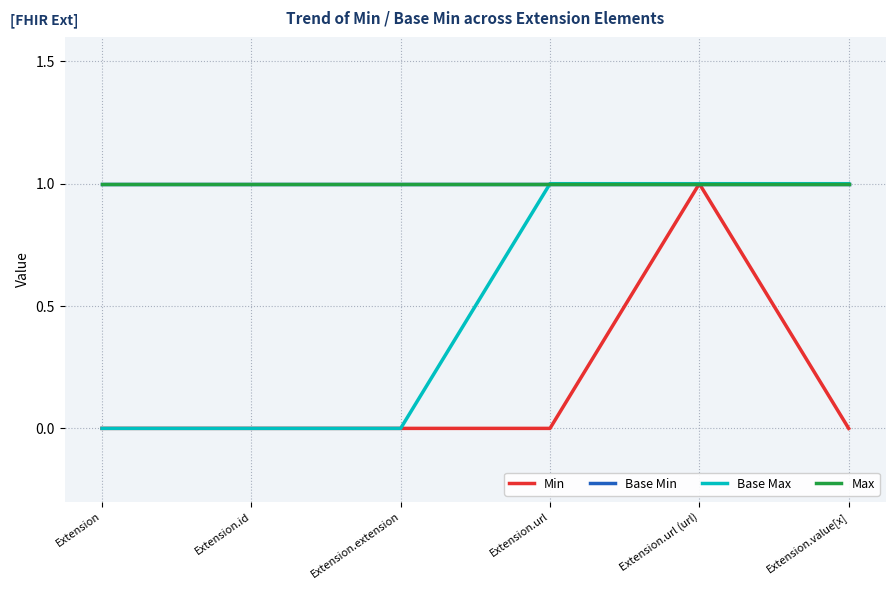

How many values in the Min series exceed 0?

1